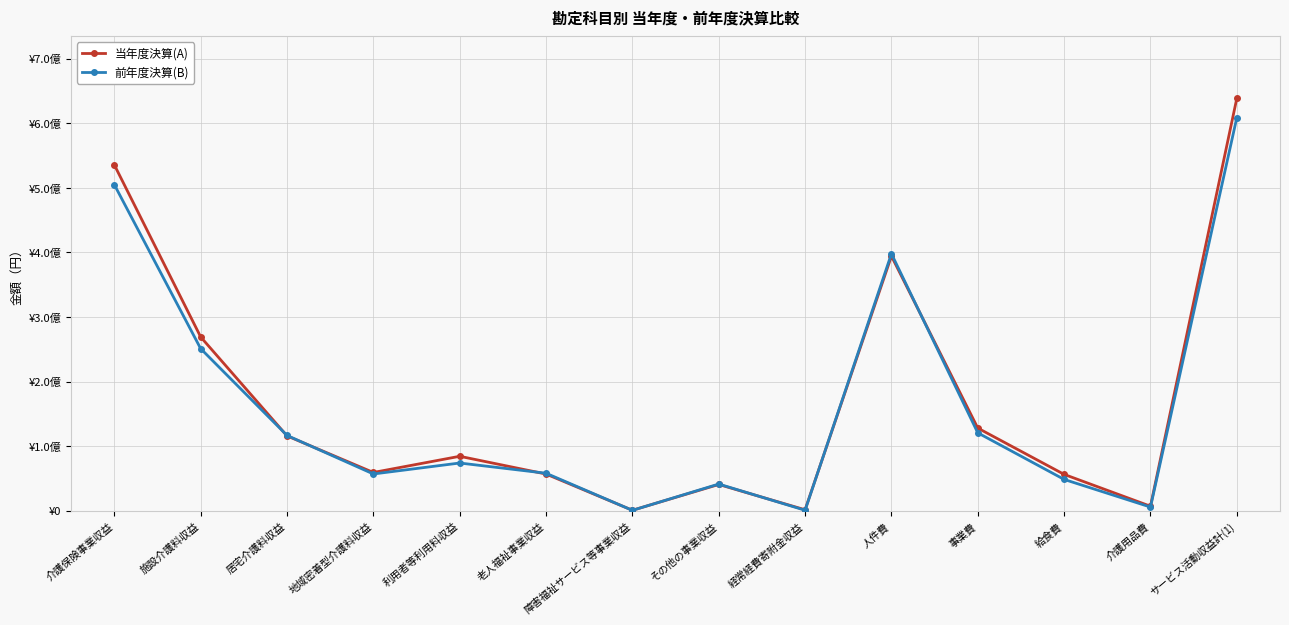

How many times do 前年度決算(B) and 当年度決算(A) cross each other?

8